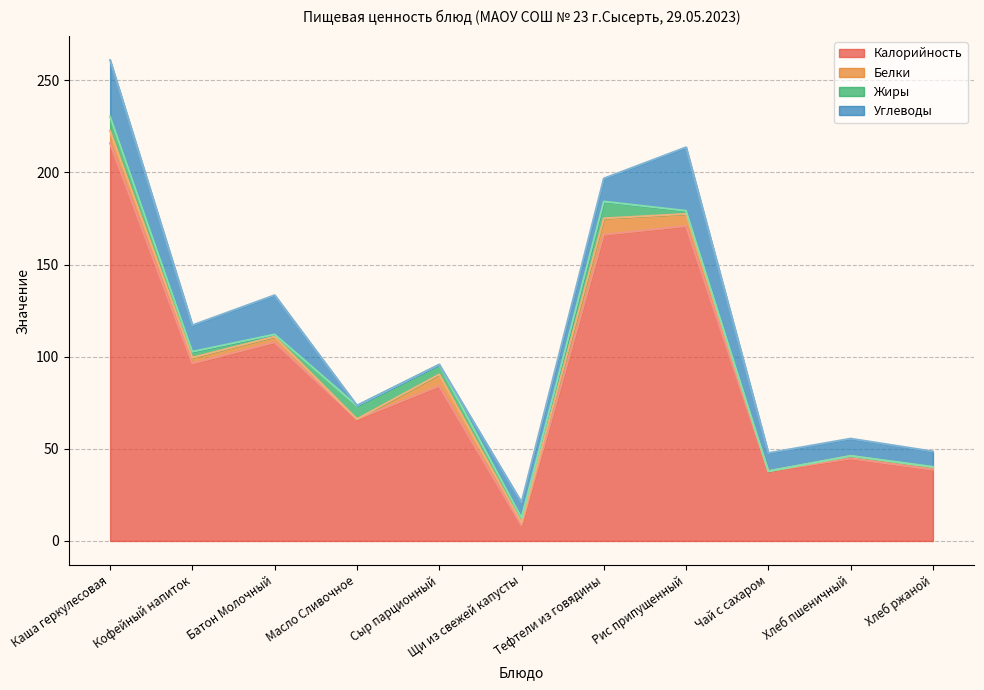

Rank the series at Чай с сахаром from highest to lowest value.

Калорийность, Углеводы, Белки, Жиры